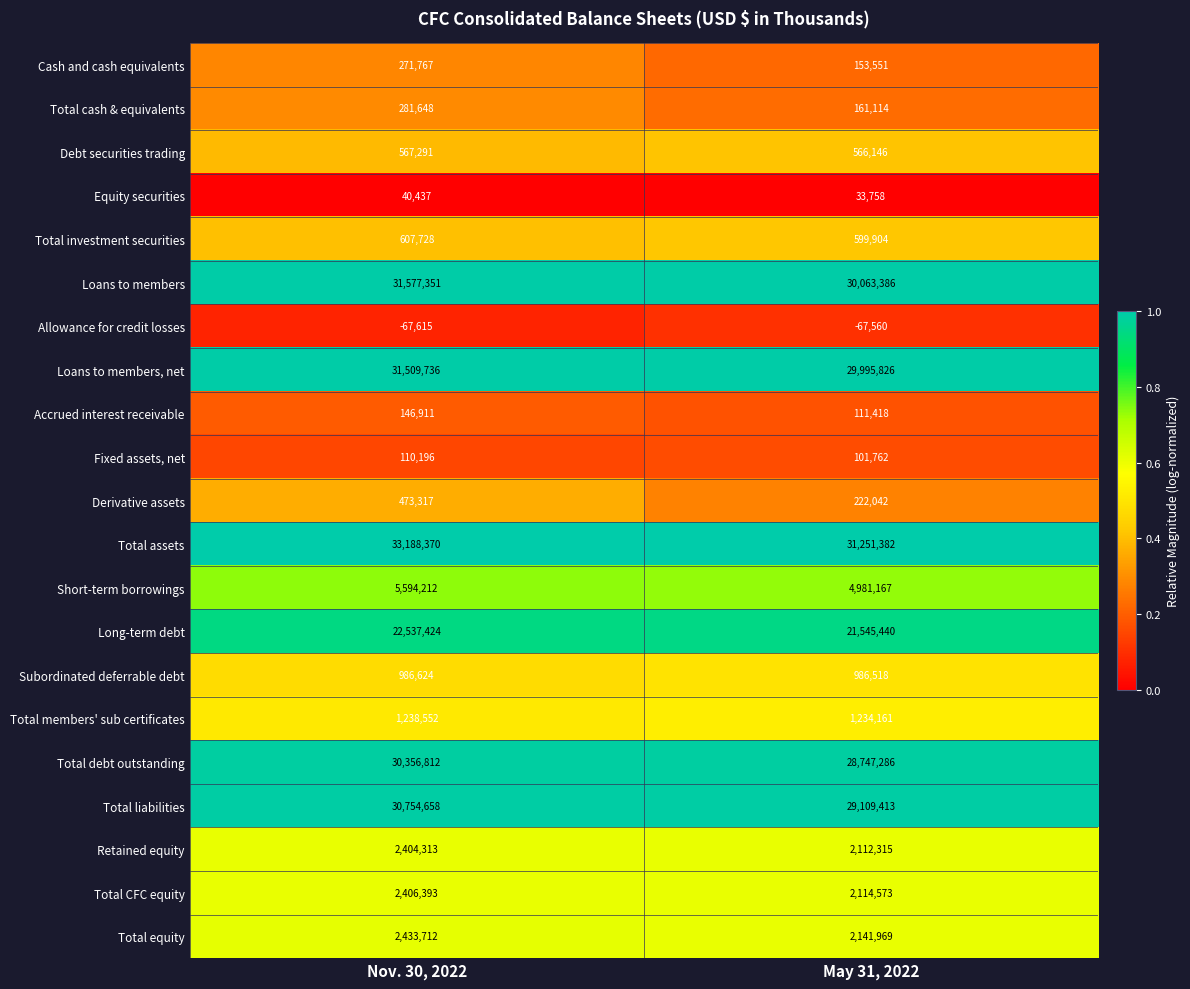

Which label corresponds to the largest value in the chart?

Nov. 30, 2022